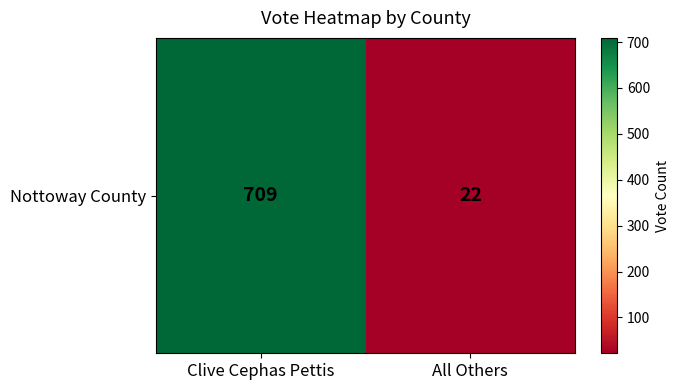

Is it true that the value at Clive Cephas Pettis is 235?

False